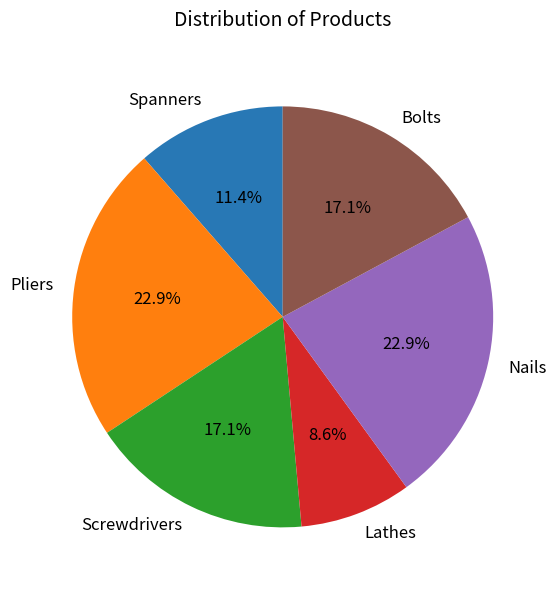

Is it true that Lathes is 15% of the pie?

False